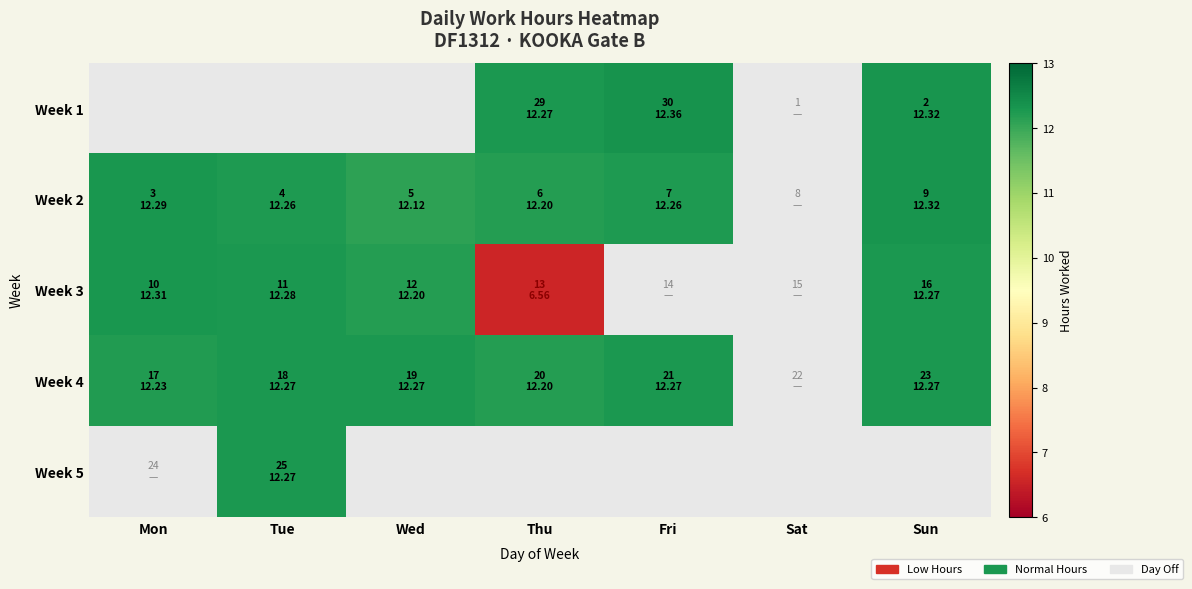

What is the greatest value displayed?

12.4